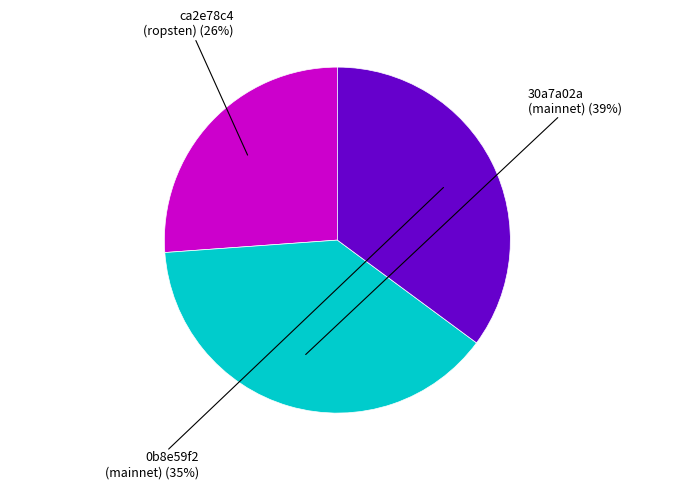

Rank the categories by value from highest to lowest.

30a7a02a-62fa-11ea-8eab-a260c542de2b, 0b8e59f2-ef67-11e9-bcff-1e5487bdba42, ca2e78c4-e873-11e9-8dd1-d60cfe4a1df9